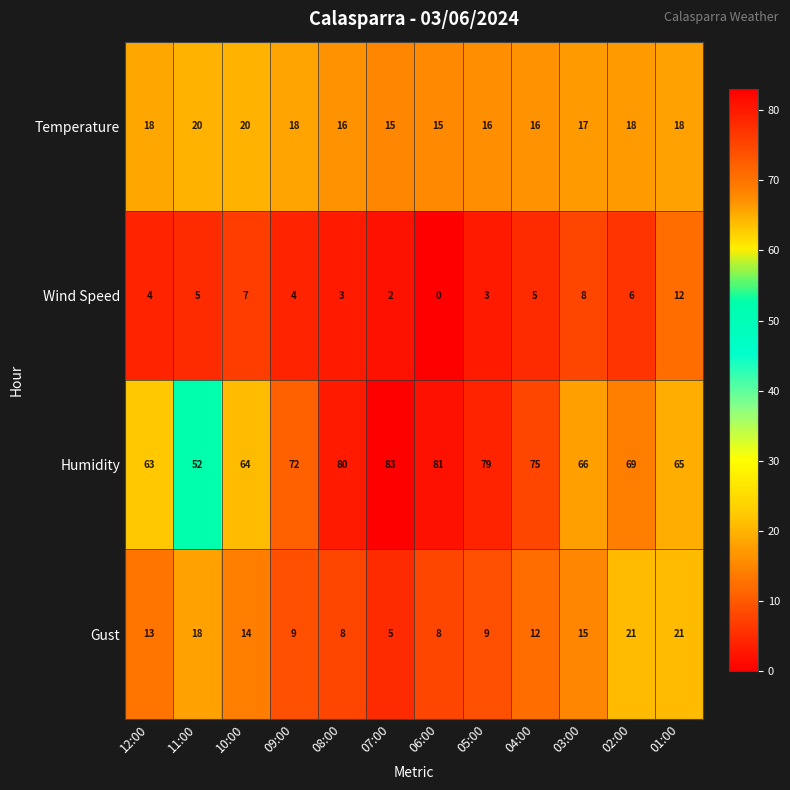

Which series changed the most between 12:00 and 08:00?

Humidity